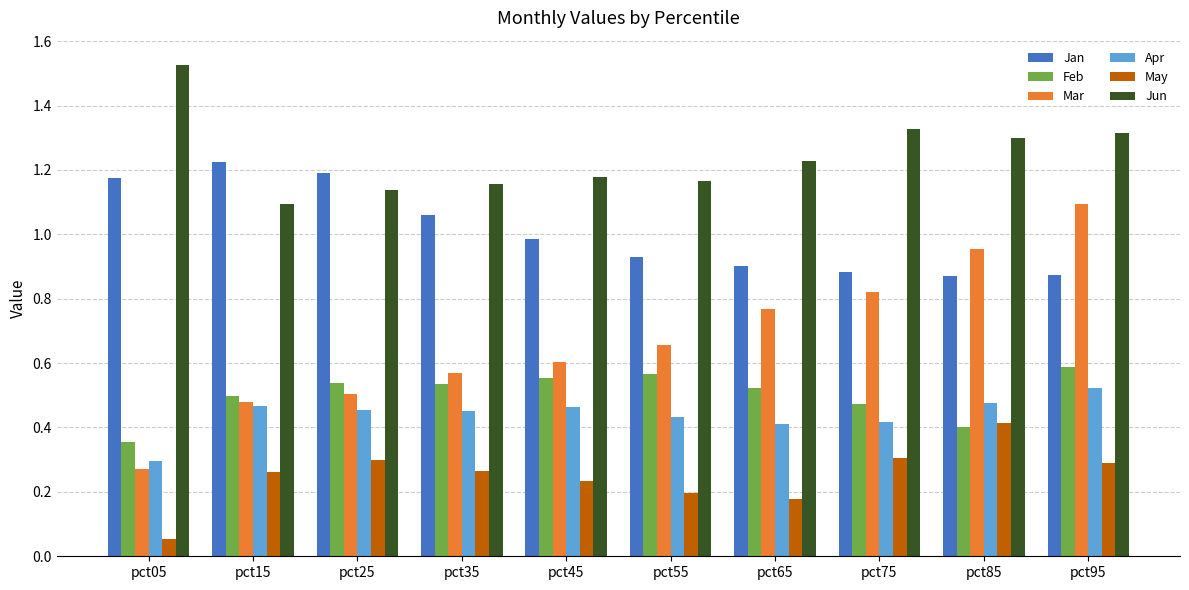

At which label does May reach its minimum?

pct05